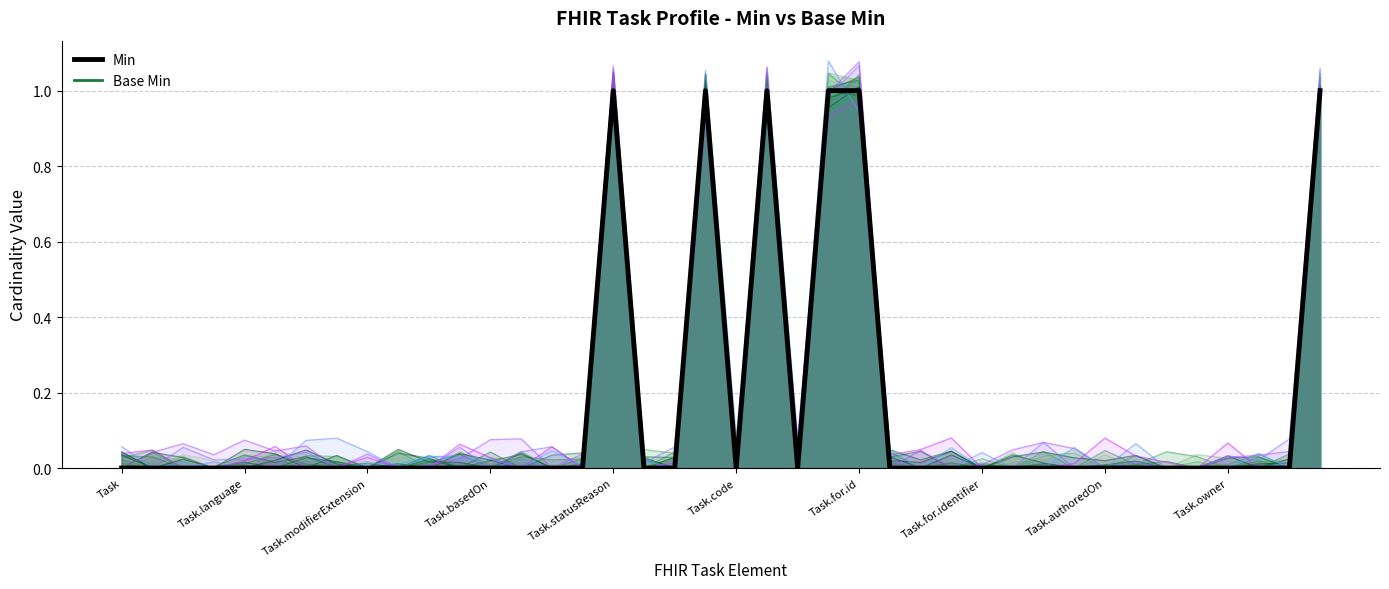

What is the label of the 2nd point from the left?

Task.language